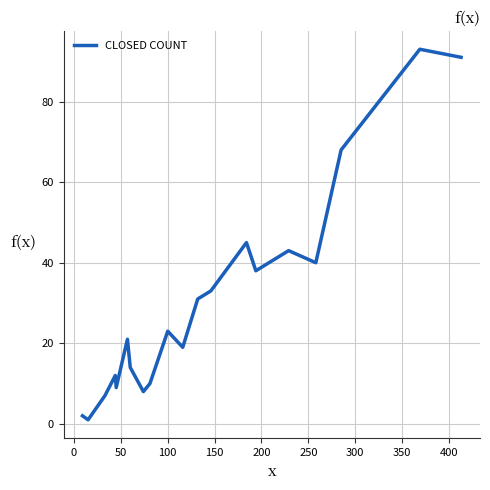

What is the maximum value shown in the chart?

93